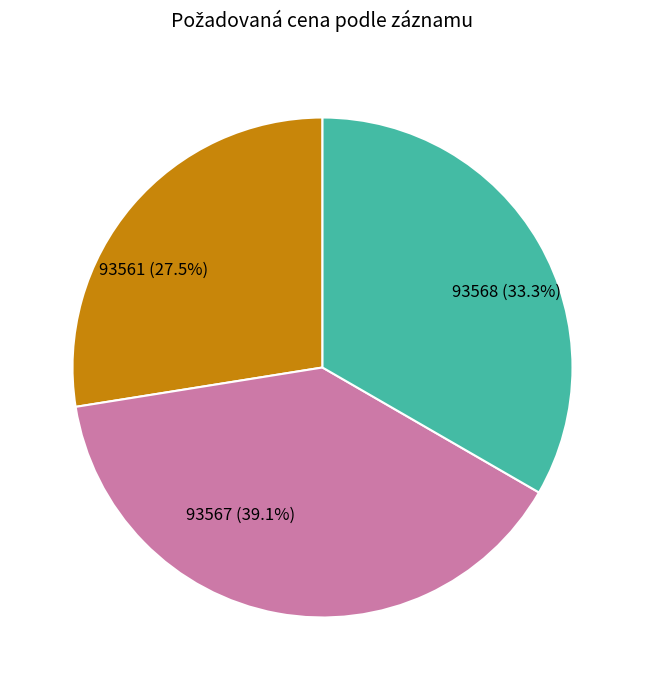

Which has a higher value, 93567 (39.1%) or 93568 (33.3%)?

93567 (39.1%)